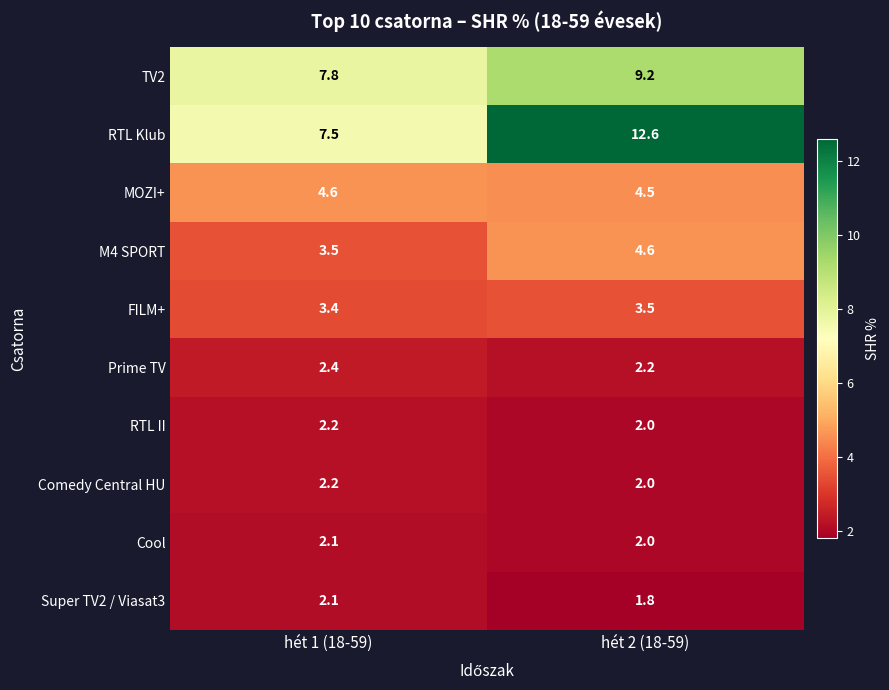

Reading left to right, extract all data points from this chart.

TV2: hét 1 (18-59)=7.8	hét 2 (18-59)=9.2
RTL Klub: hét 1 (18-59)=7.5	hét 2 (18-59)=12.6
MOZI+: hét 1 (18-59)=4.6	hét 2 (18-59)=4.5
M4 SPORT: hét 1 (18-59)=3.5	hét 2 (18-59)=4.6
FILM+: hét 1 (18-59)=3.4	hét 2 (18-59)=3.5
Prime TV: hét 1 (18-59)=2.4	hét 2 (18-59)=2.2
RTL II: hét 1 (18-59)=2.2	hét 2 (18-59)=2.0
Comedy Central HU: hét 1 (18-59)=2.2	hét 2 (18-59)=2.0
Cool: hét 1 (18-59)=2.1	hét 2 (18-59)=2.0
Super TV2 / Viasat3: hét 1 (18-59)=2.1	hét 2 (18-59)=1.8